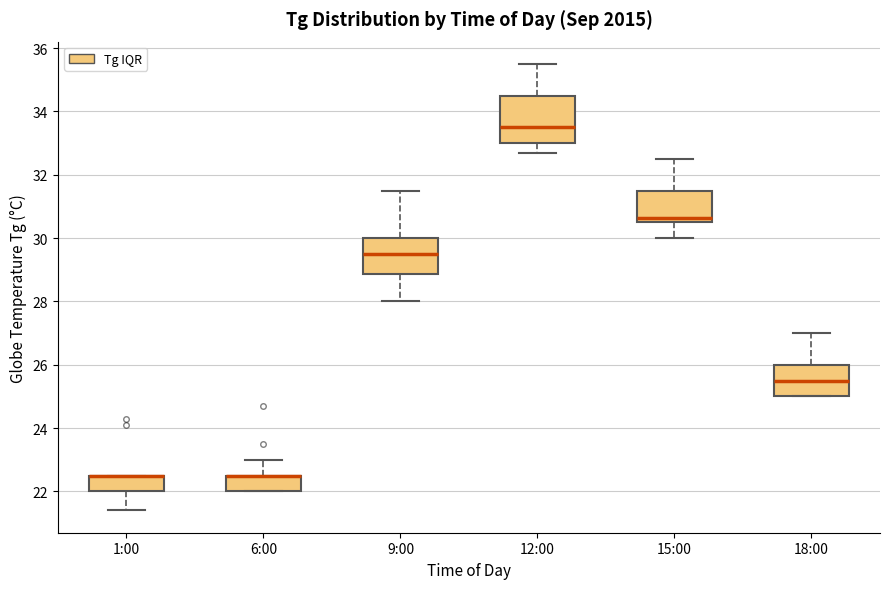

Where does the upper whisker of the box for 18:00 end on the y-axis? The values are not printed on the chart, so give them approximately, as read against the axis.

27.0